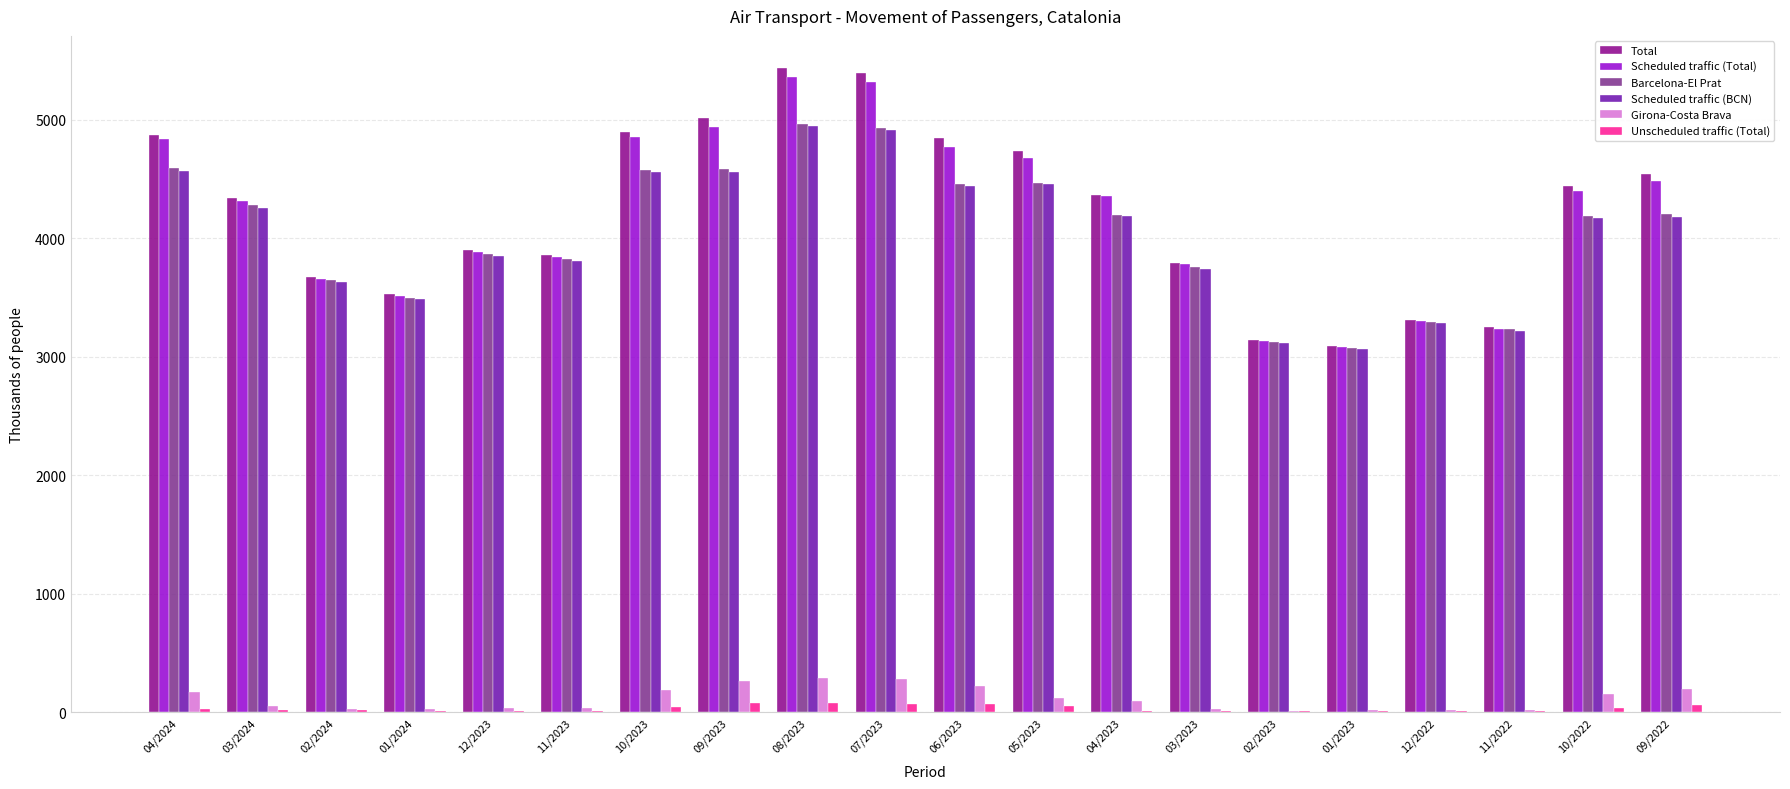

What are all the series names shown in the legend?

Total, Scheduled traffic (Total), Barcelona-El Prat, Scheduled traffic (BCN), Girona-Costa Brava, Unscheduled traffic (Total)